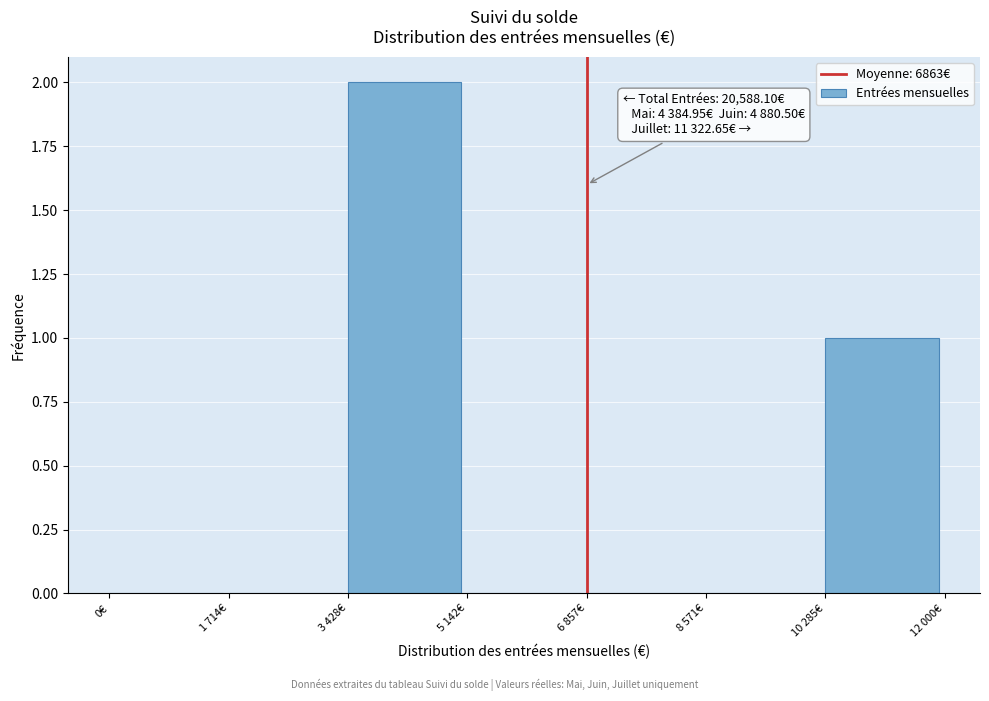

Reading left to right, transcribe all the data shown in this chart.

0€=0	1 714€=0	3 428€=2	5 142€=0	6 857€=0	8 571€=0	10 285€=1